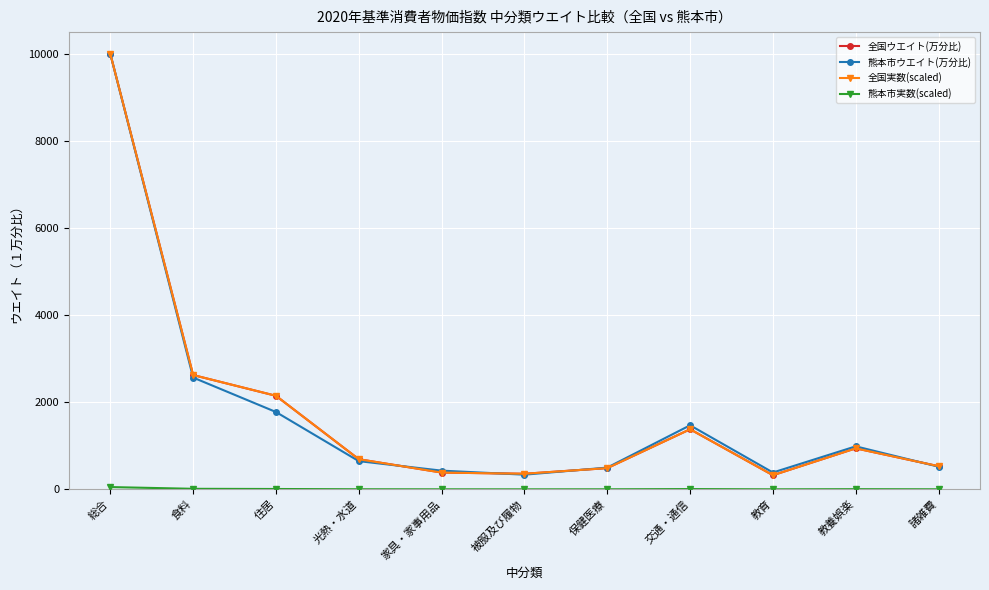

What is the label of the 3rd point from the right?

教育